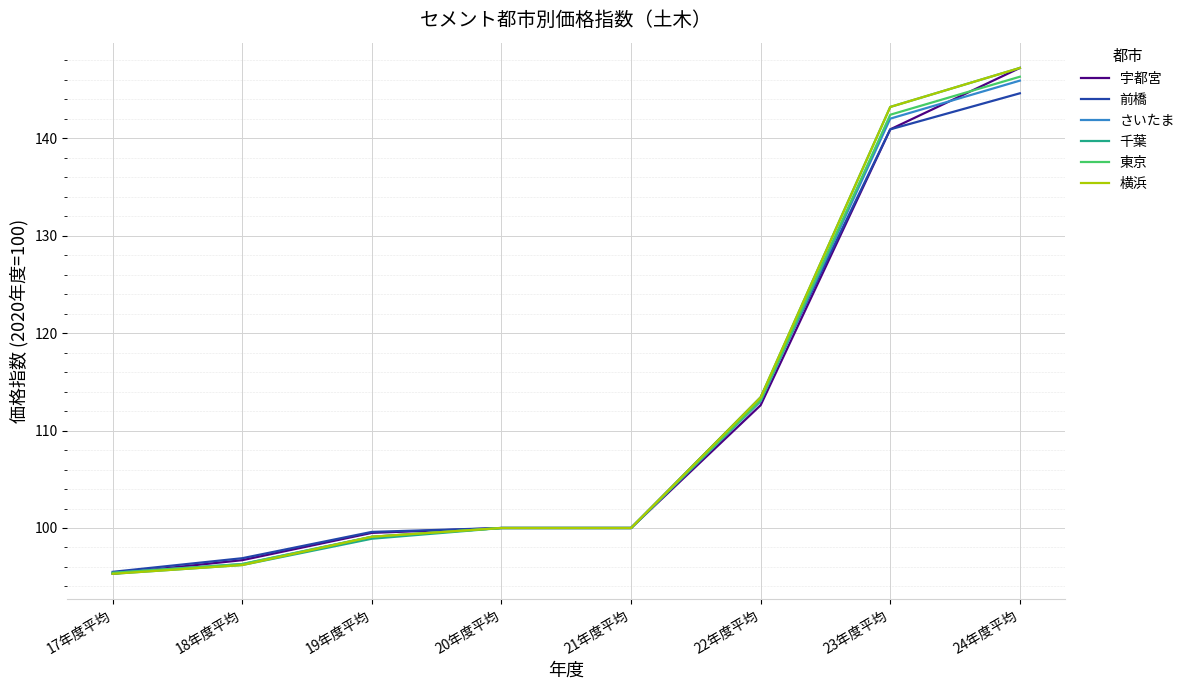

The value of さいたま at 17年度平均 is 140.2. True or false?

False